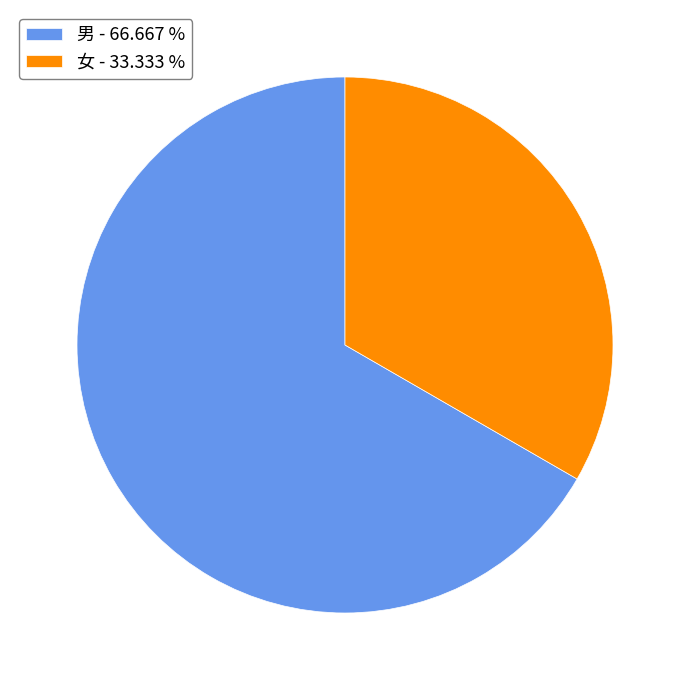

Is it true that 男 is 54% of the pie?

False